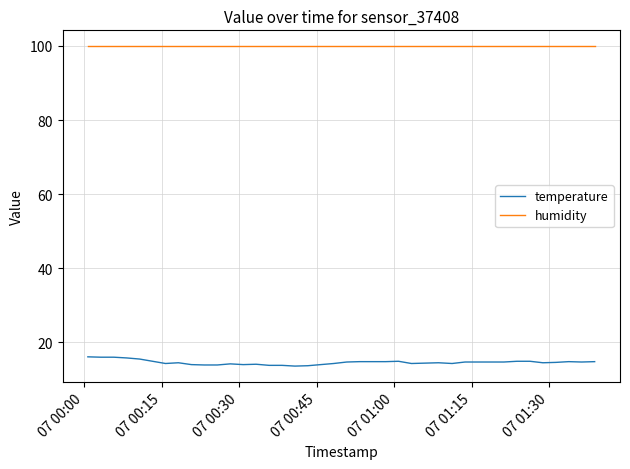

List the series in order of their peak value, lowest first.

temperature, humidity